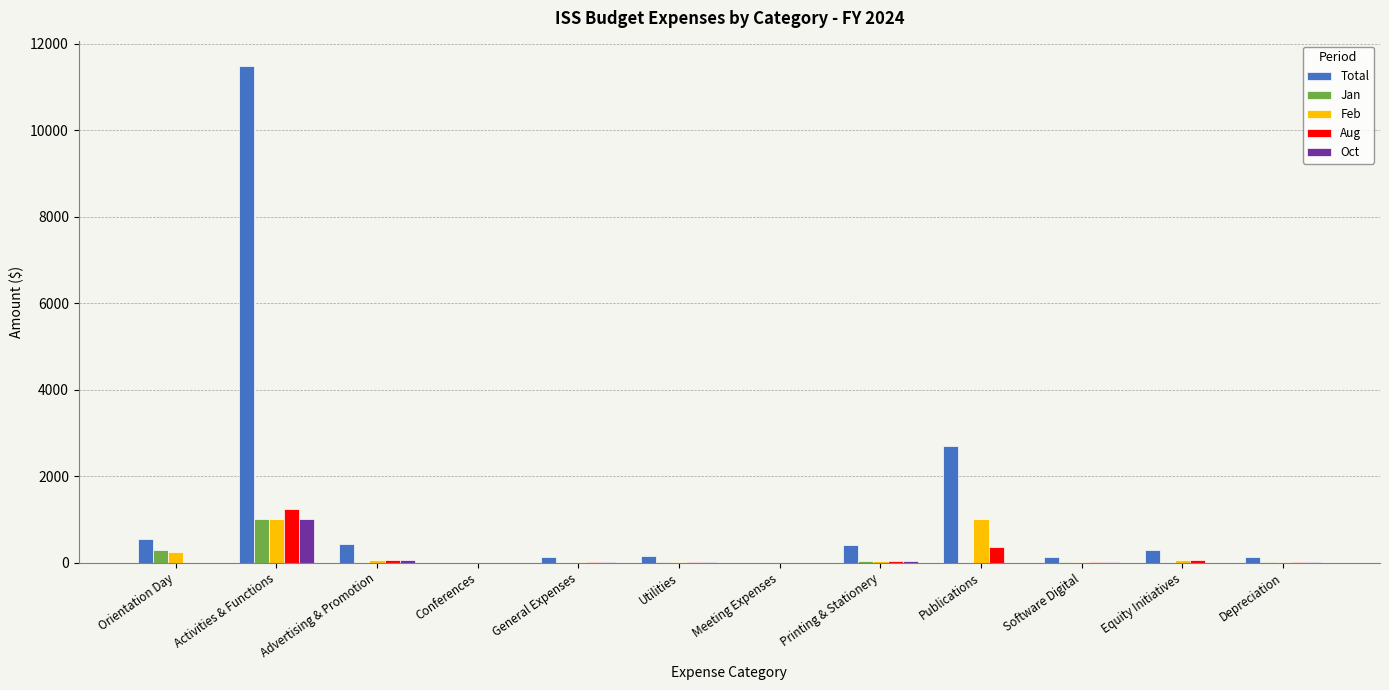

Which series has the largest total across all categories?

Total